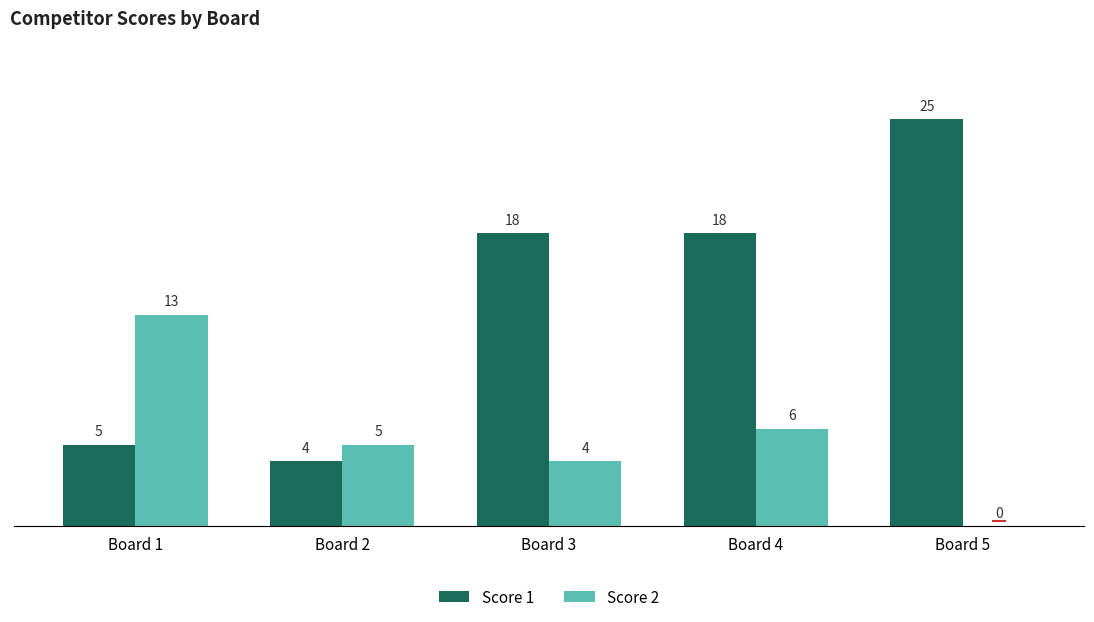

How many positive values does the Score 2 series have?

4